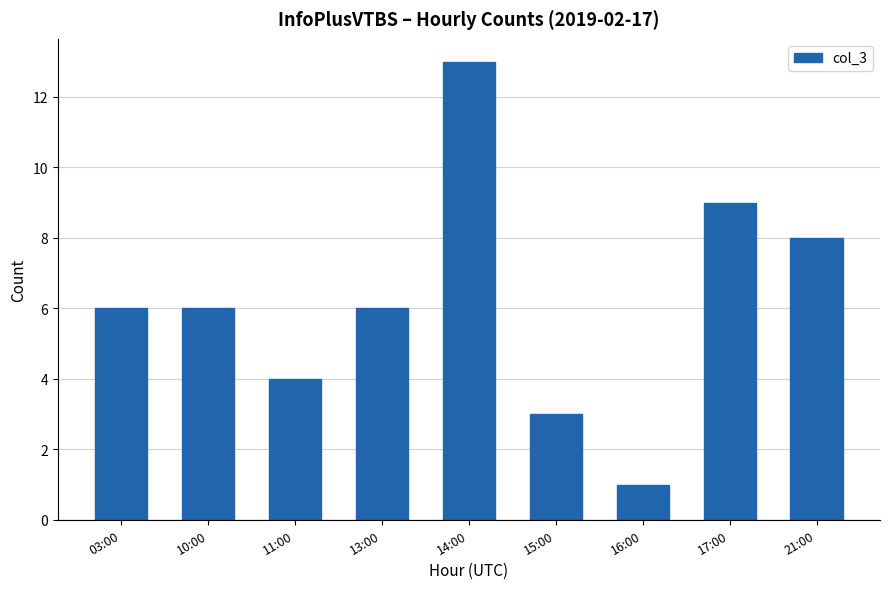

Reading left to right, transcribe all the data shown in this chart.

03:00=6	10:00=6	11:00=4	13:00=6	14:00=13	15:00=3	16:00=1	17:00=9	21:00=8